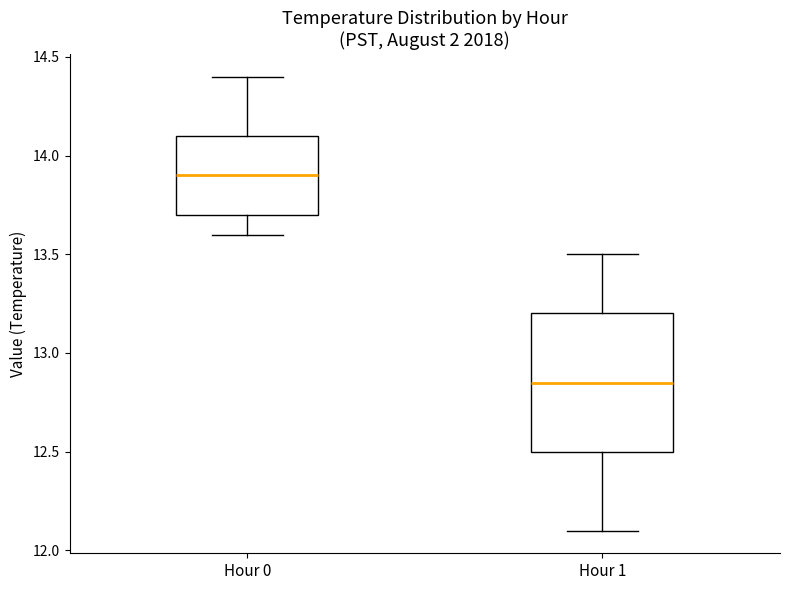

Which box has the lowest median line?

Hour 1